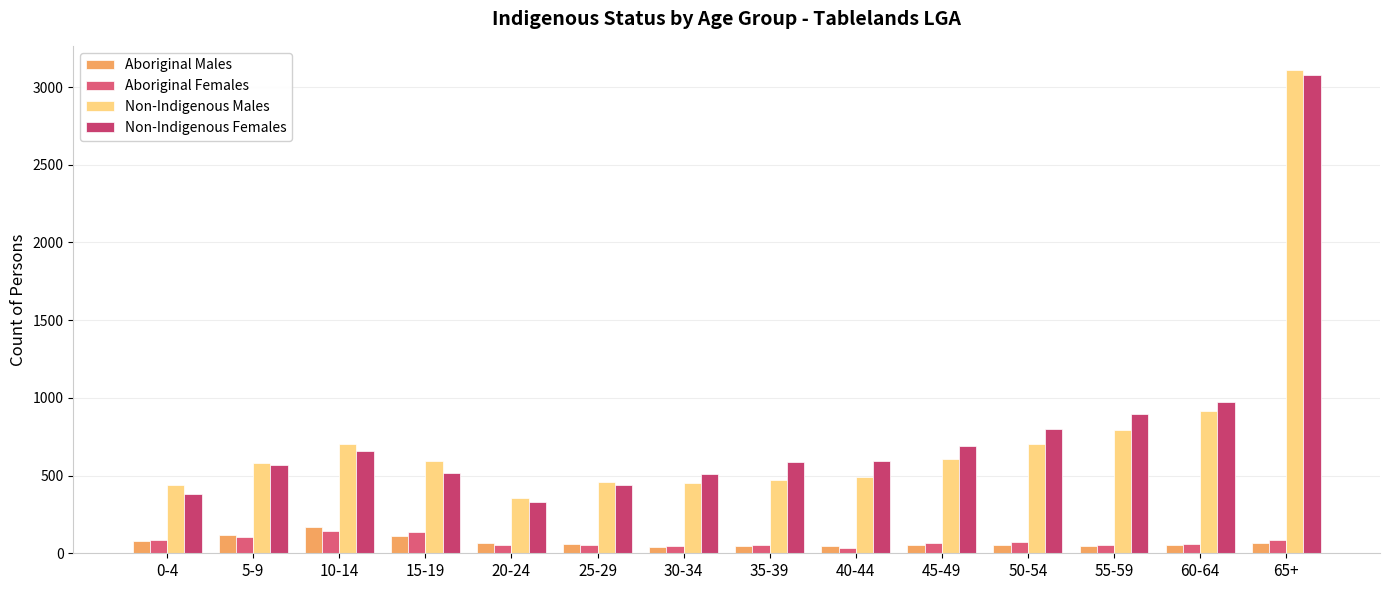

What is the label of the 11th bar from the left?

50-54